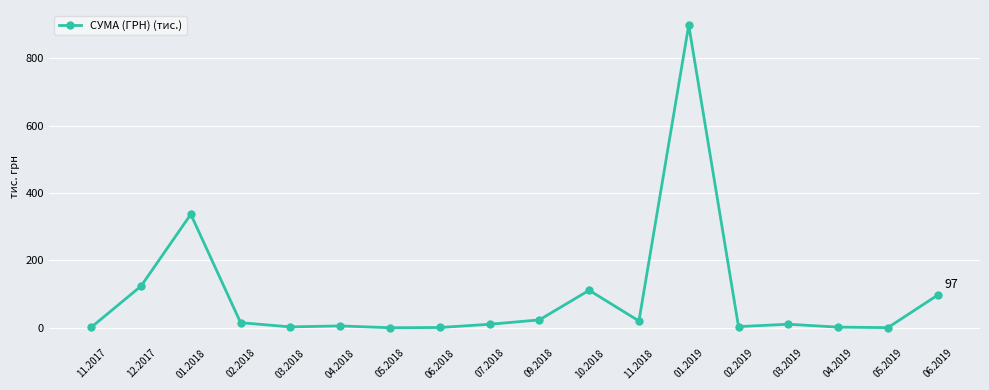

What is the change in value from 11.2017 to 06.2019?

+95.4